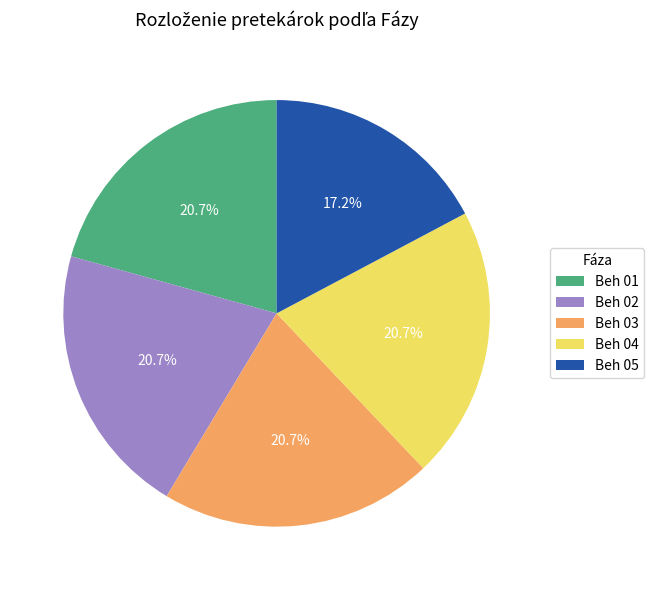

Between Beh 05 and Beh 03, which is larger?

Beh 03